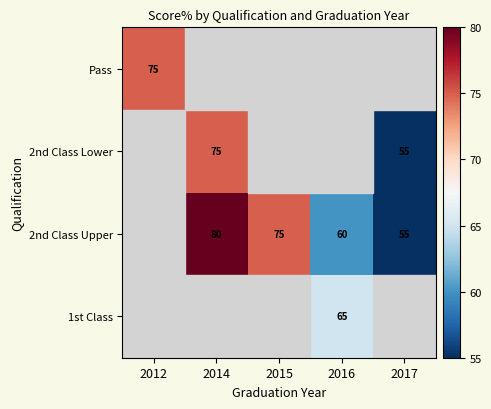

The 2nd Class Upper series shows 35 at 2014. True or false?

False